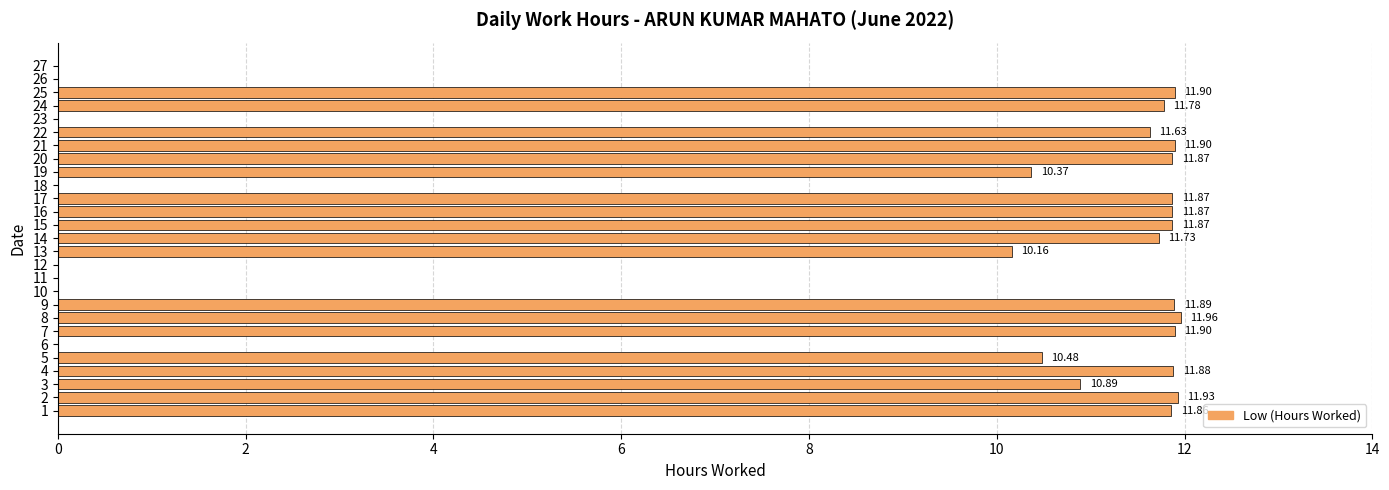

What is the greatest value displayed?

12.0